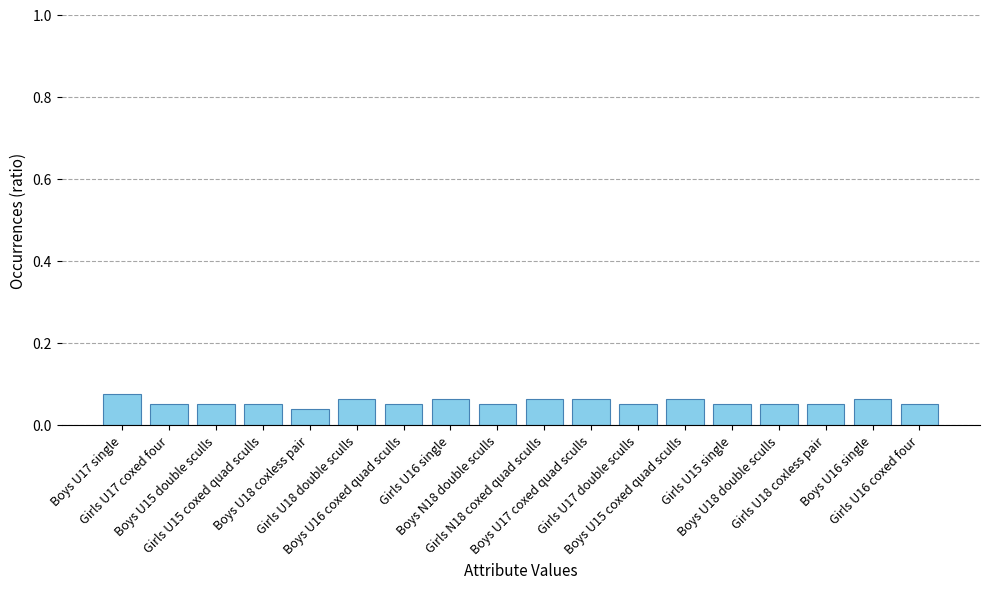

How many bars are there in total?

18